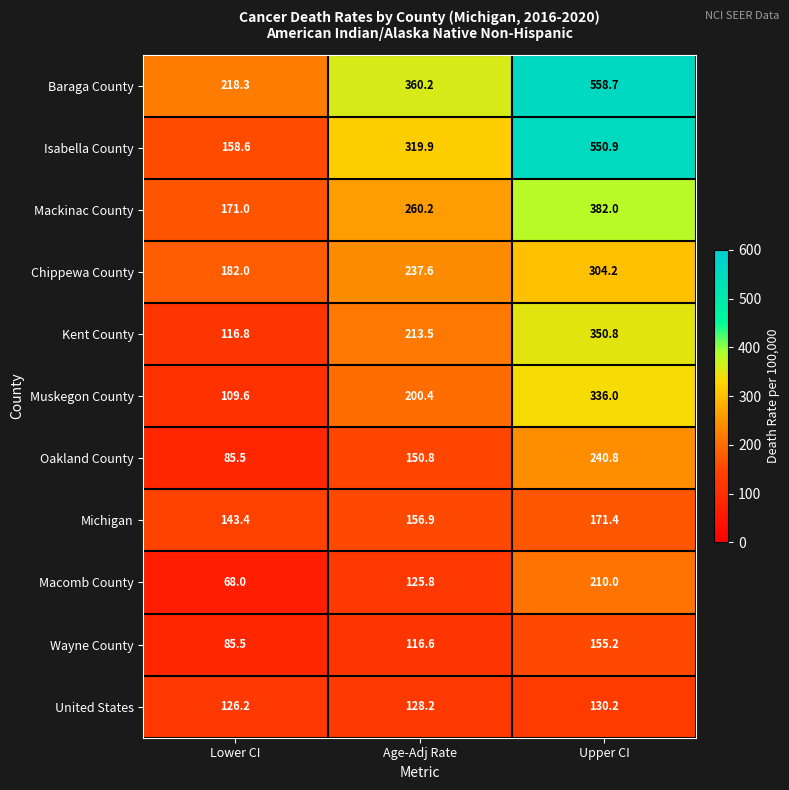

What is the difference between the highest and lowest values at Lower CI?

150.3